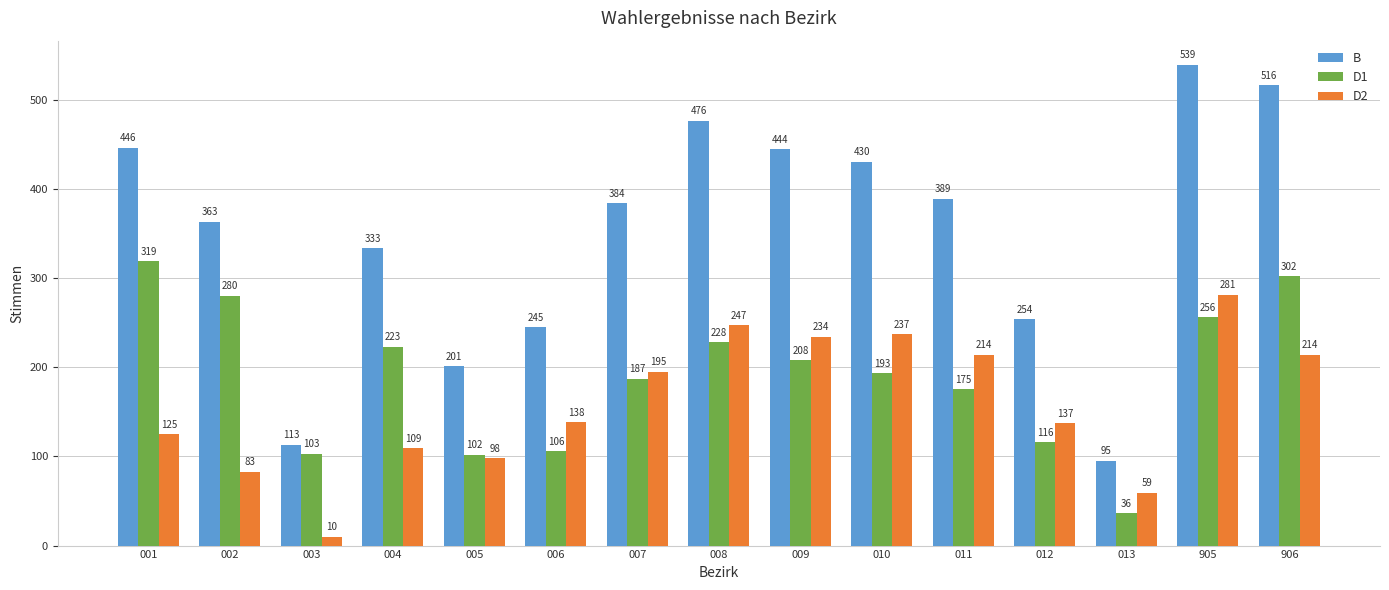

At how many categories does at least one series exceed 304?

10